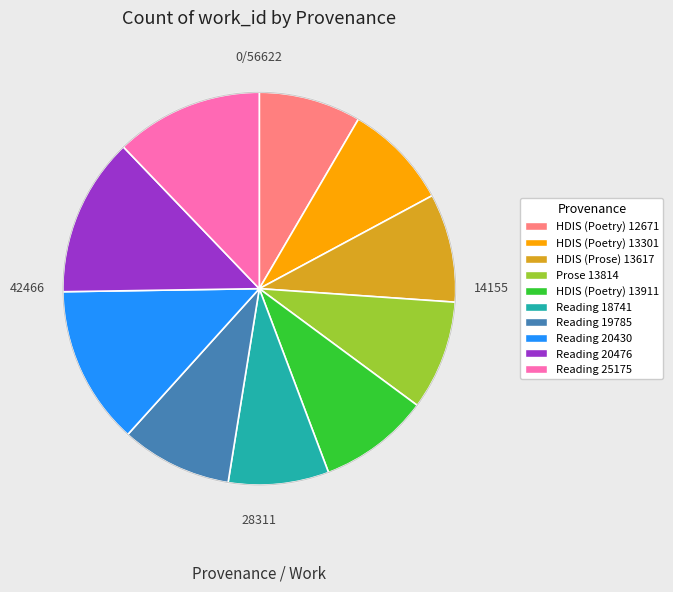

How many segments does this pie chart have?

10